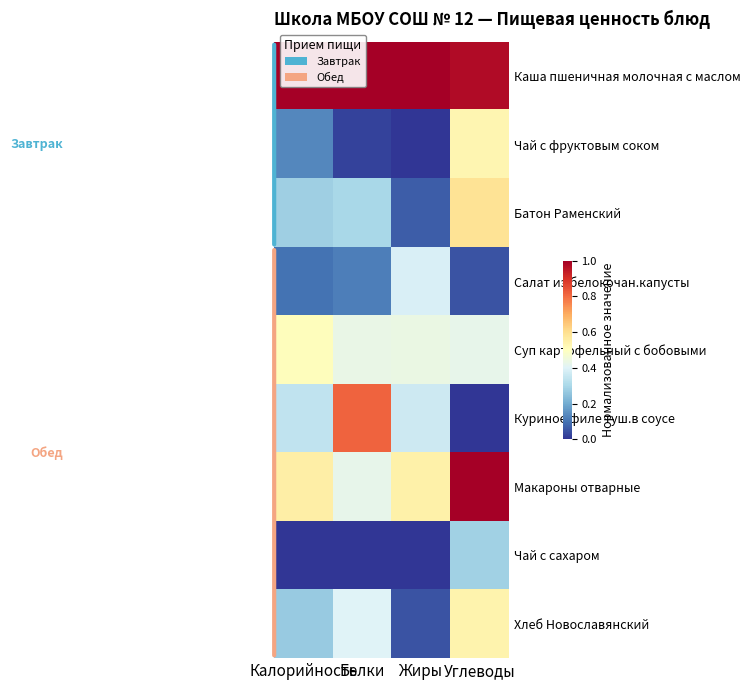

Rank the series at Калорийность from lowest to highest value.

Чай с сахаром, Салат из белокочан.капусты, Чай с фруктовым соком, Хлеб Новославянский, Батон Раменский, Куриное филе туш.в соусе, Суп картофельный с бобовыми, Макароны отварные, Каша пшеничная молочная с маслом